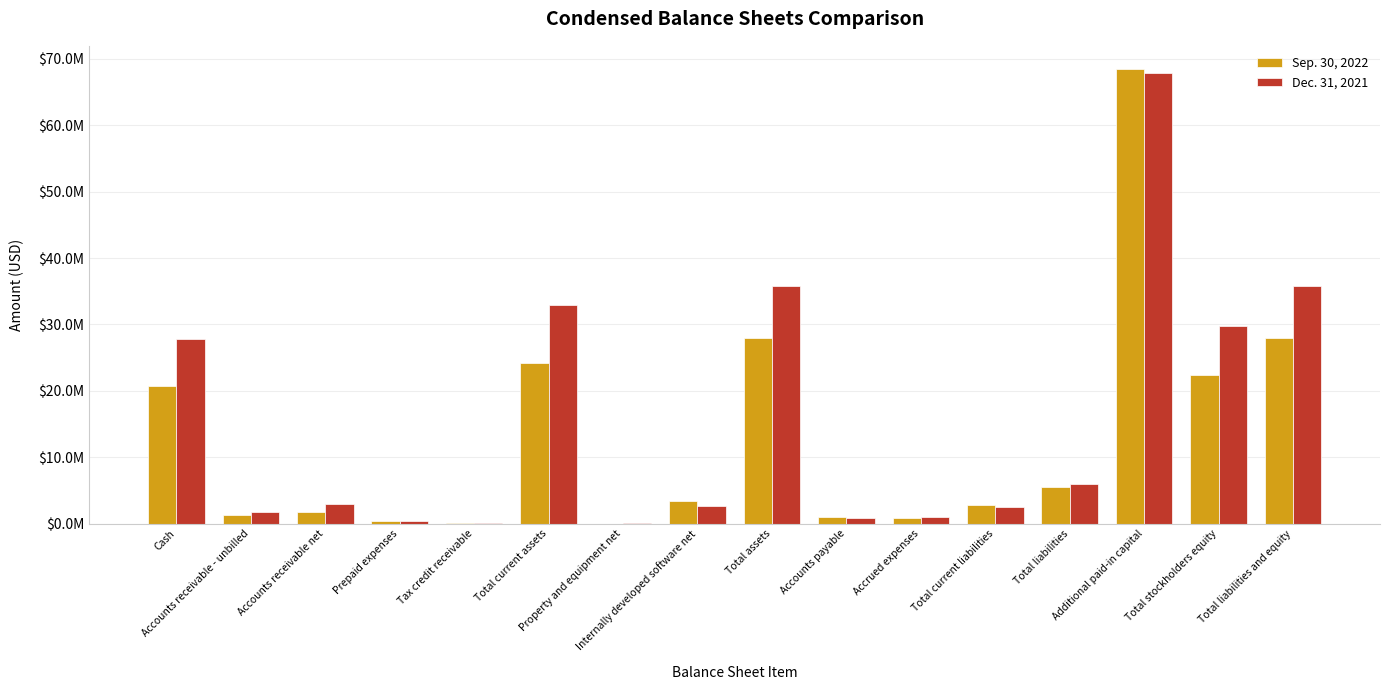

Reading left to right, list all the values displayed in this chart.

Sep. 30, 2022: Cash=20657719	Accounts receivable - unbilled=1311222	Accounts receivable net=1784805	Prepaid expenses=341555	Tax credit receivable=140873	Total current assets=24236174	Property and equipment net=19194	Internally developed software net=3434344	Total assets=27939939	Accounts payable=967735	Accrued expenses=885563	Total current liabilities=2833338	Total liabilities=5516479	Additional paid-in capital=68528387	Total stockholders equity=22423460	Total liabilities and equity=27939939
Dec. 31, 2021: Cash=27738979	Accounts receivable - unbilled=1739020	Accounts receivable net=3002442	Prepaid expenses=327035	Tax credit receivable=140873	Total current assets=32948349	Property and equipment net=32781	Internally developed software net=2710867	Total assets=35719598	Accounts payable=832678	Accrued expenses=1009803	Total current liabilities=2505394	Total liabilities=5928010	Additional paid-in capital=67810289	Total stockholders equity=29791588	Total liabilities and equity=35719598